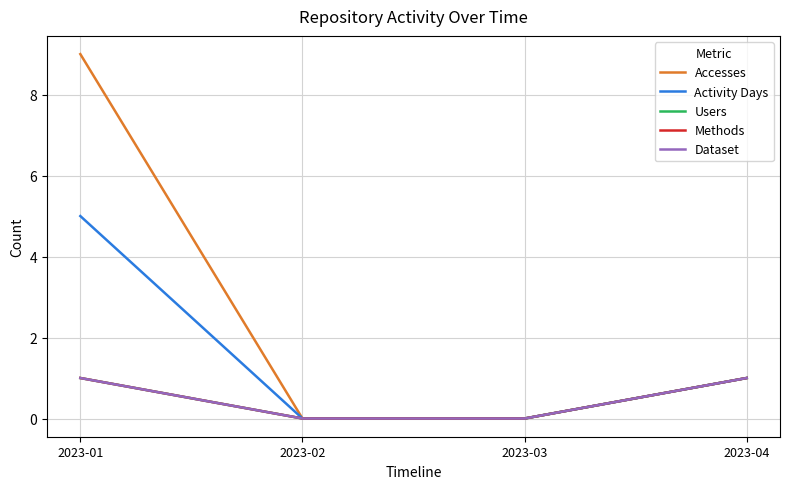

How many lines are shown in the chart?

5